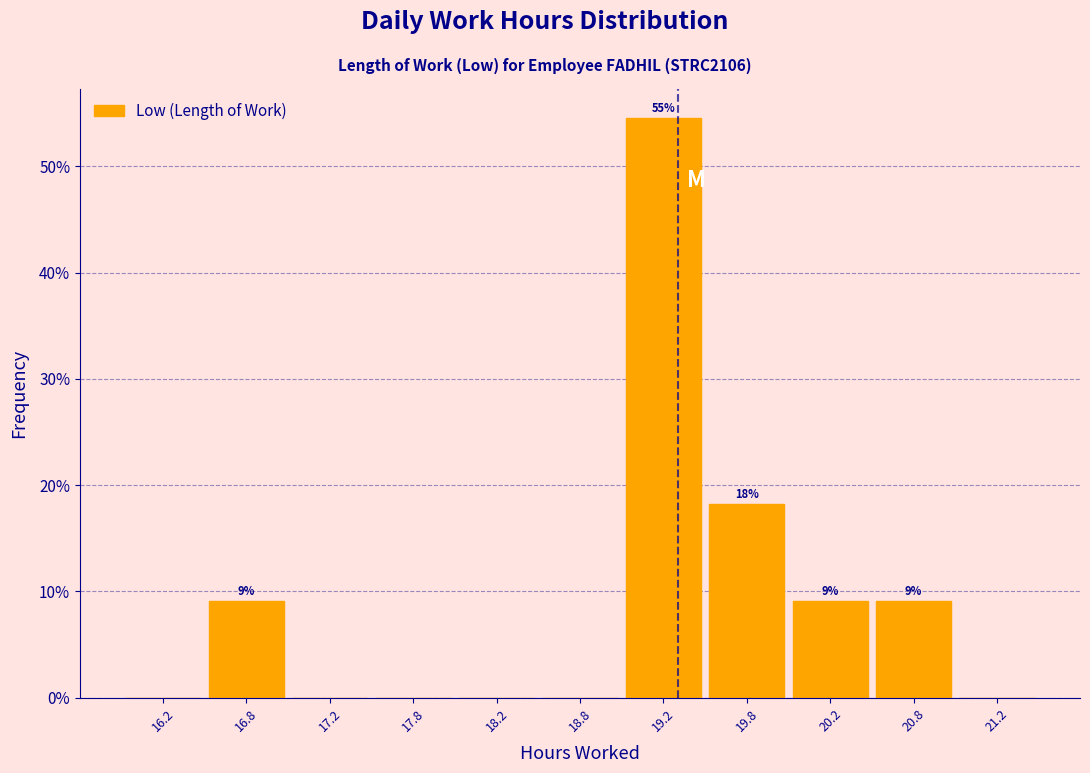

Which range on the x-axis has the tallest bar?

19.0 to 19.5